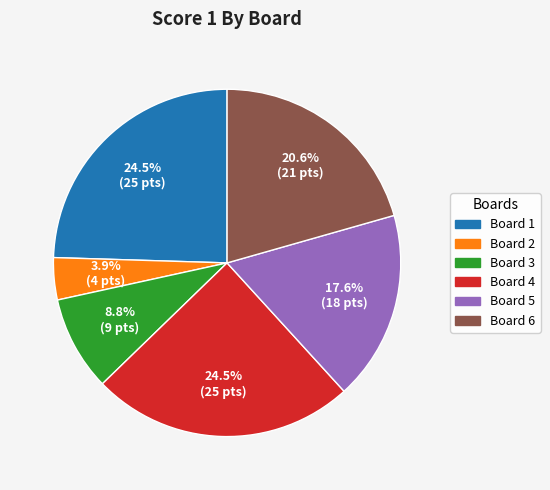

Is there a majority slice in this chart?

No